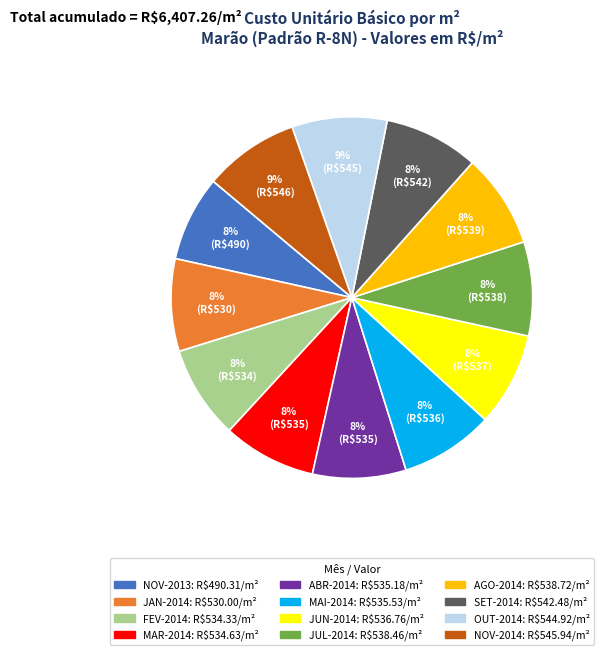

To the nearest percent, what percentage of the pie is MAR-2014?

8%